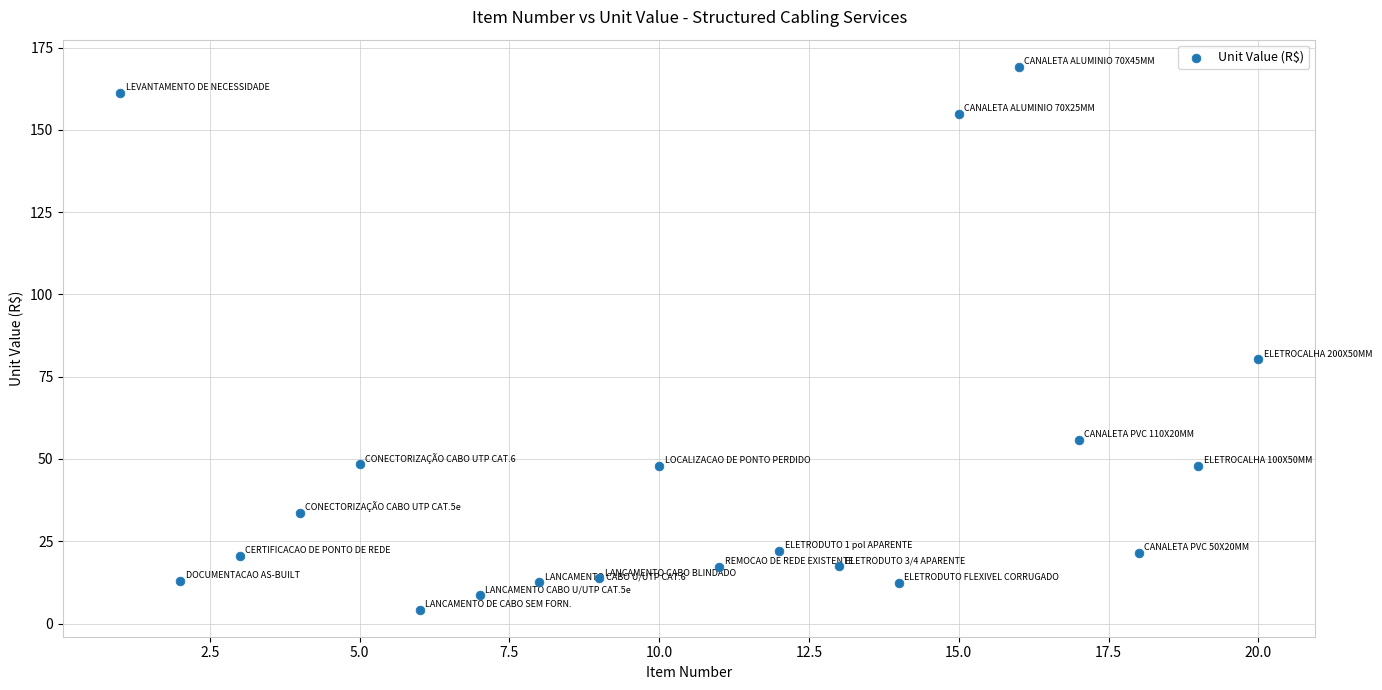

What Y value in the scatter plot is closest to 86?

80.3